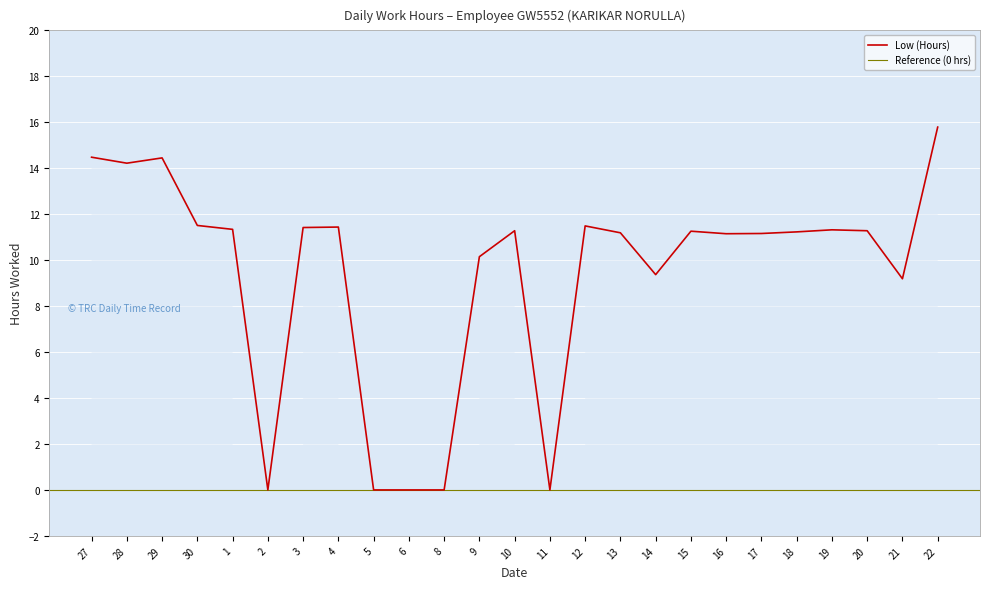

What is the difference between the maximum and minimum values?

15.8